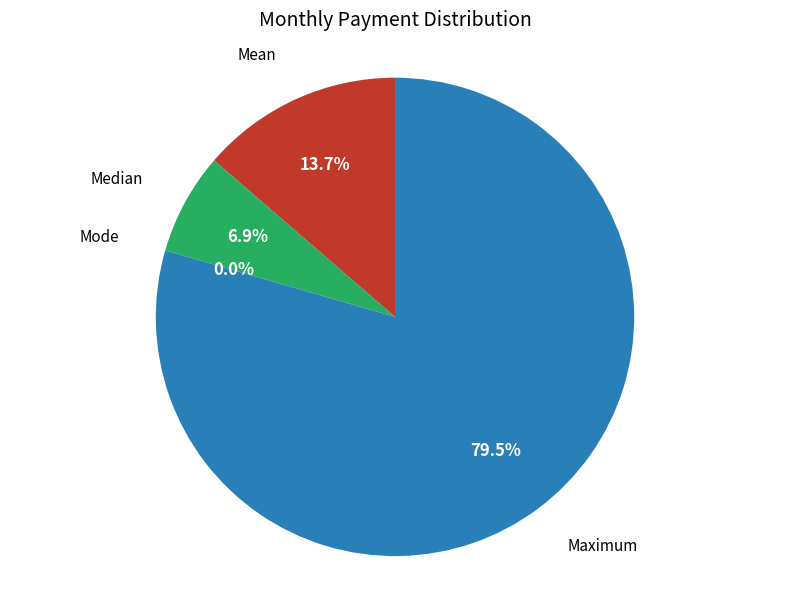

What portion of the pie excludes Median?

93.1%